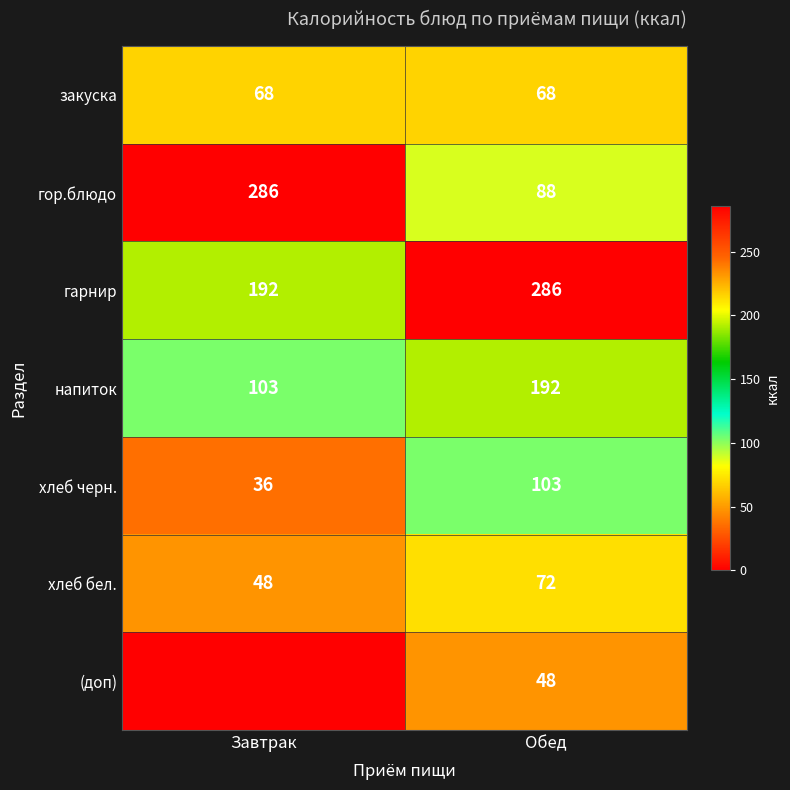

What is the average value of the гарнир series?

239